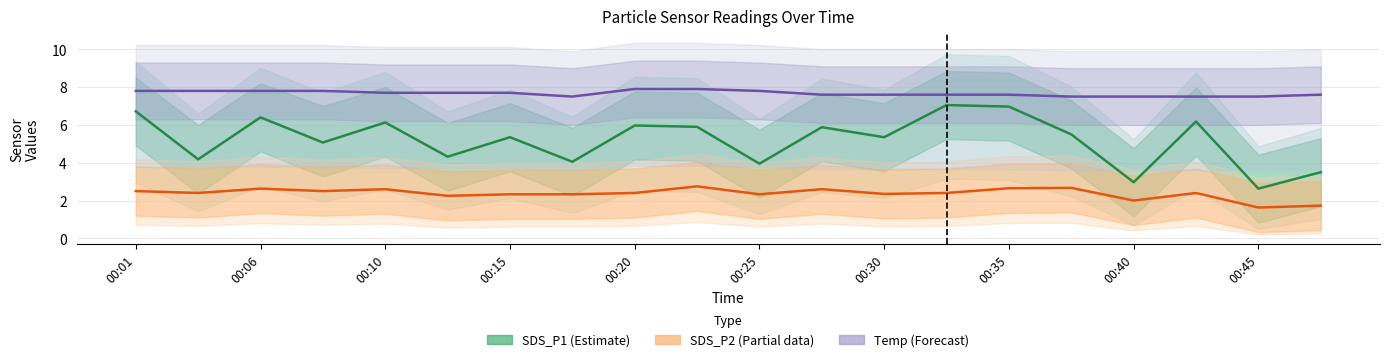

What is the lowest value of the SDS_P2 (Partial) series?

1.6